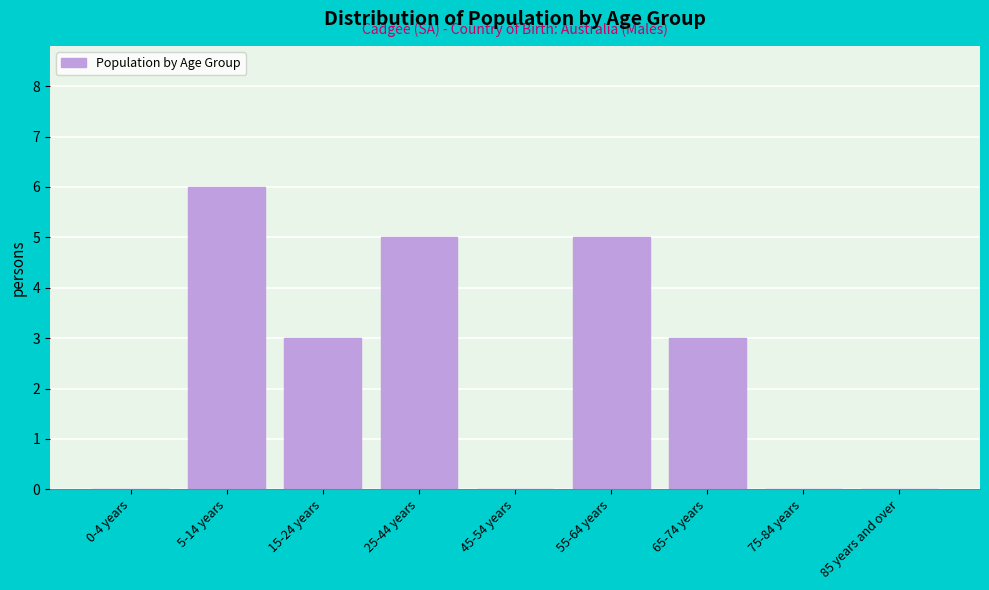

Reading right to left, what are all the values shown in this chart?

85 years and over=0	75-84 years=0	65-74 years=3	55-64 years=5	45-54 years=0	25-44 years=5	15-24 years=3	5-14 years=6	0-4 years=0